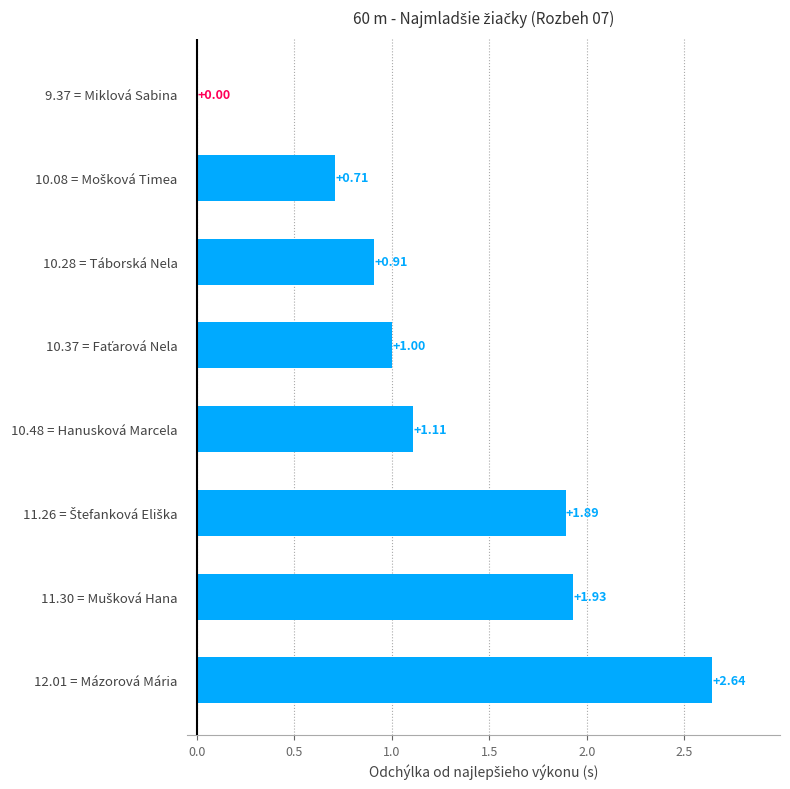

Approximately how many times larger is the value at 10.28 = Táborská Nela compared to 10.48 = Hanusková Marcela?

0.8